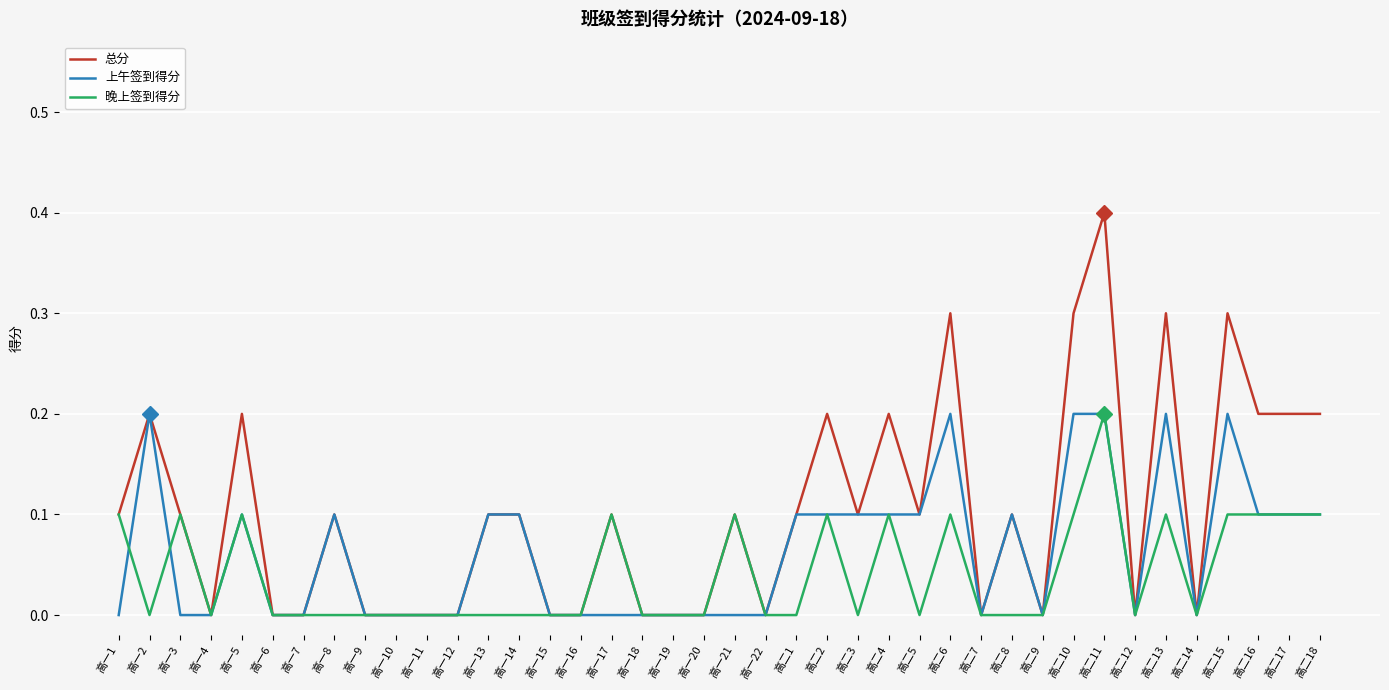

What is the difference between the highest and lowest values at 高二8?

0.1